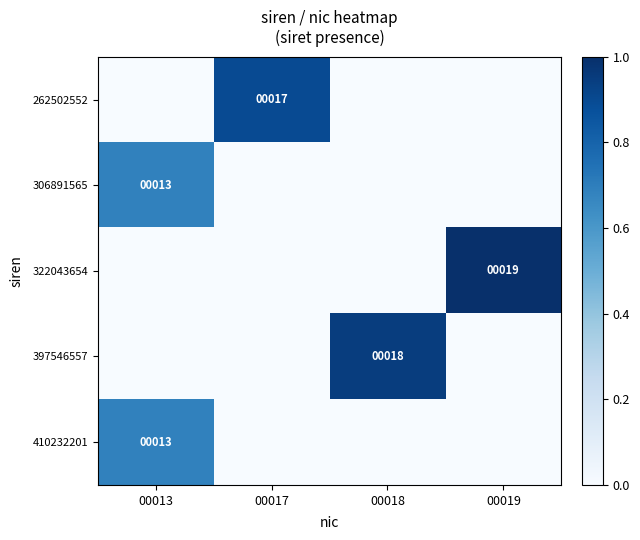

Is the value of 262502552 at 00017 greater than the value of 306891565 at 00013?

Yes